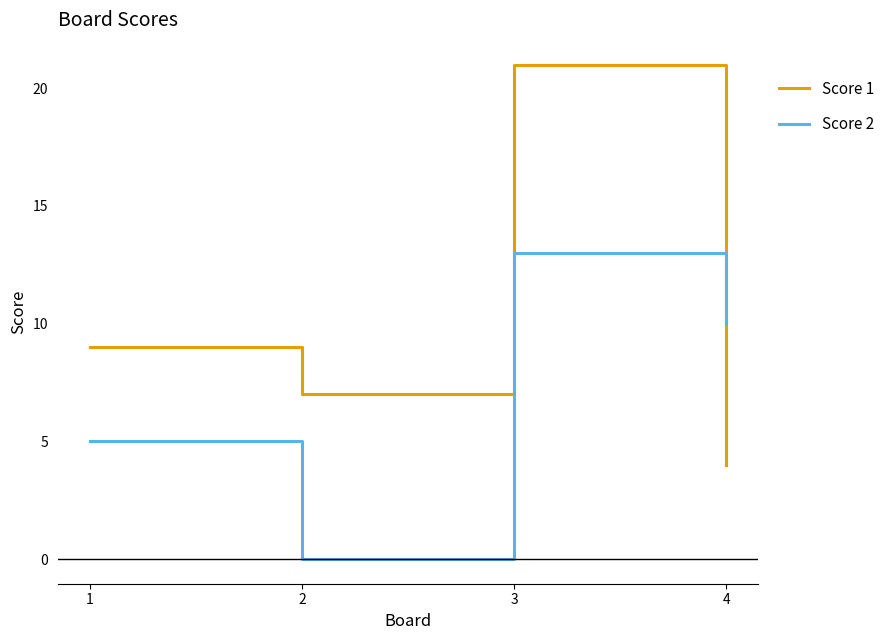

Read the Score 2 value at 1.

5